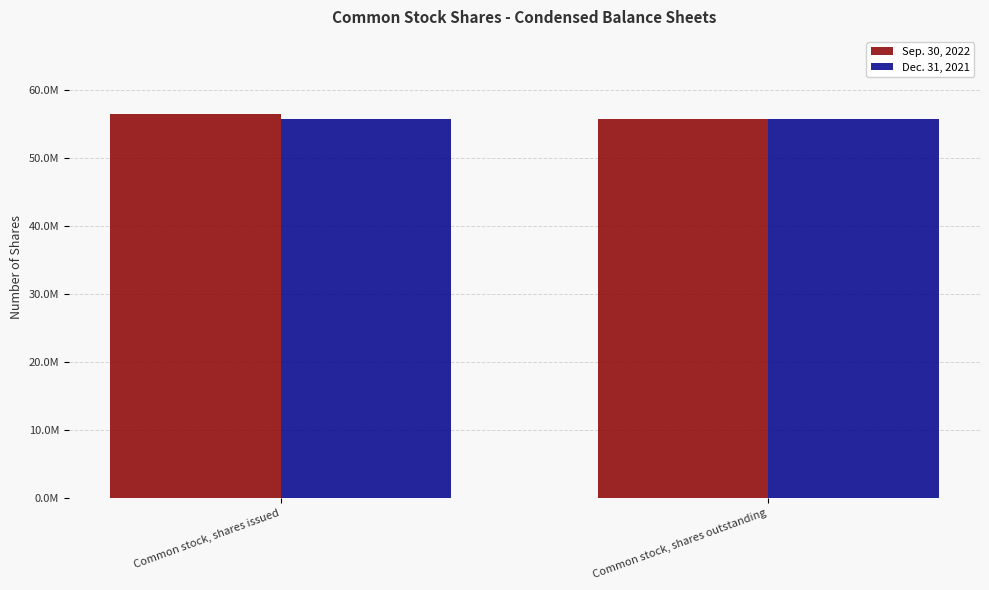

At how many categories does at least one series exceed 56139714?

1